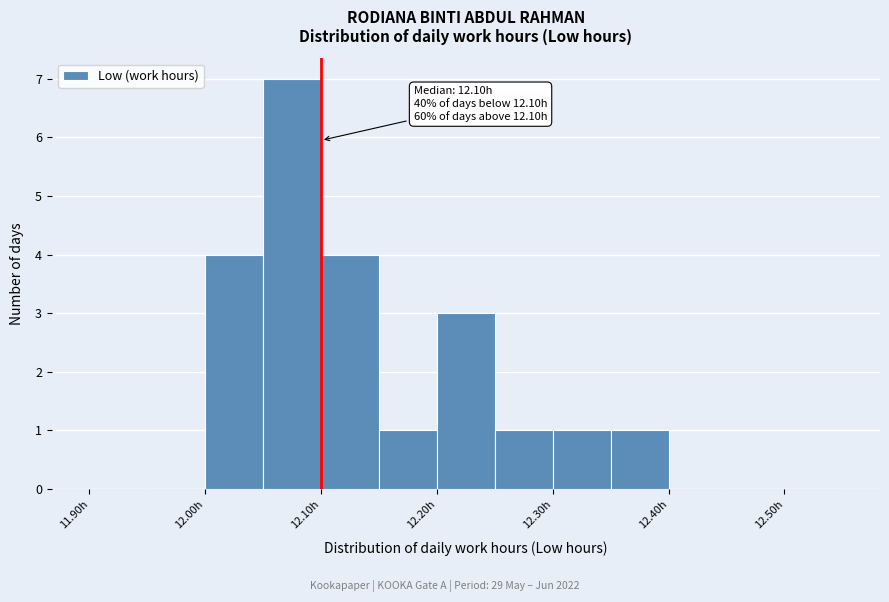

Which range on the x-axis has the tallest bar?

12.05 to 12.10